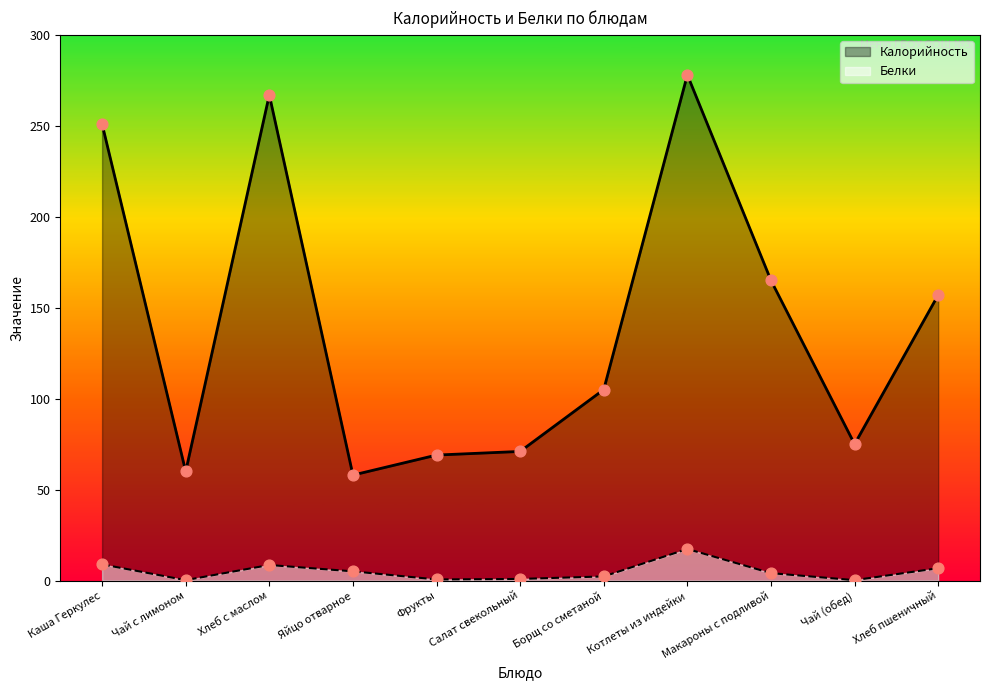

Is the value of Белки at Каша Геркулес greater than the value of Калорийность at Чай с лимоном?

No